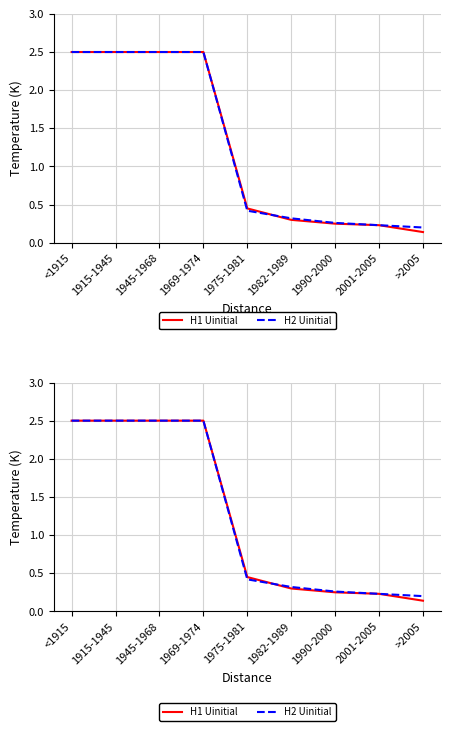

What position from the right is <1915?

9